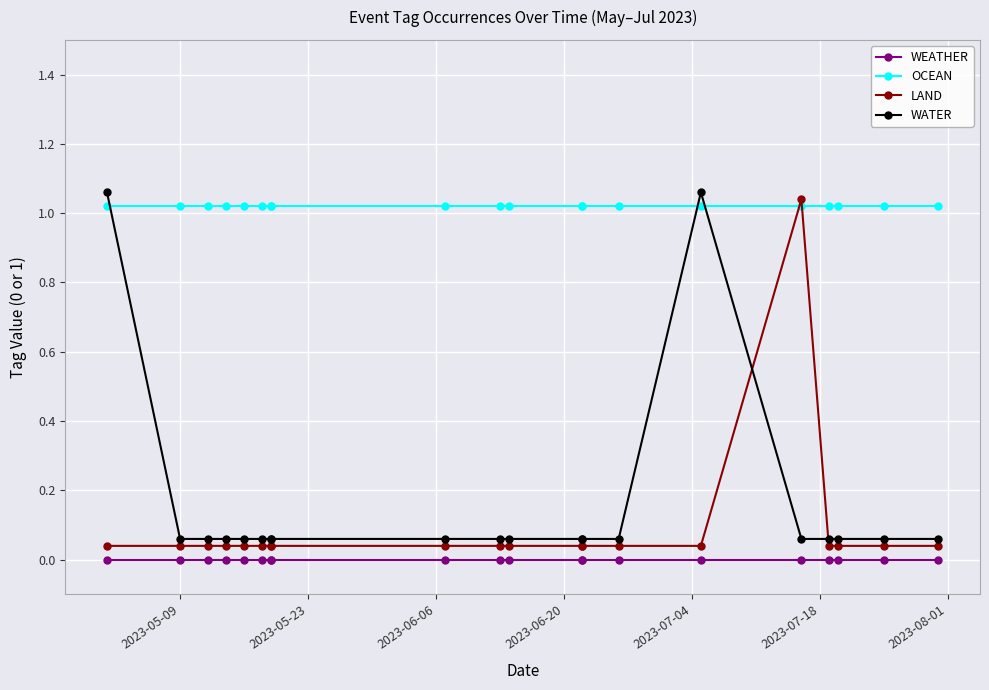

The value of LAND at 2023-05-23 is 0.0. True or false?

False